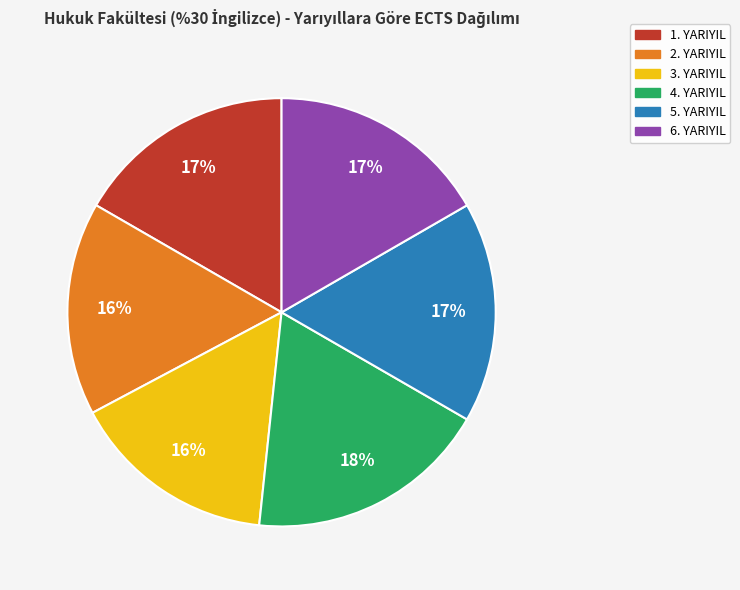

What is the largest slice in the pie chart?

4. YARIYIL